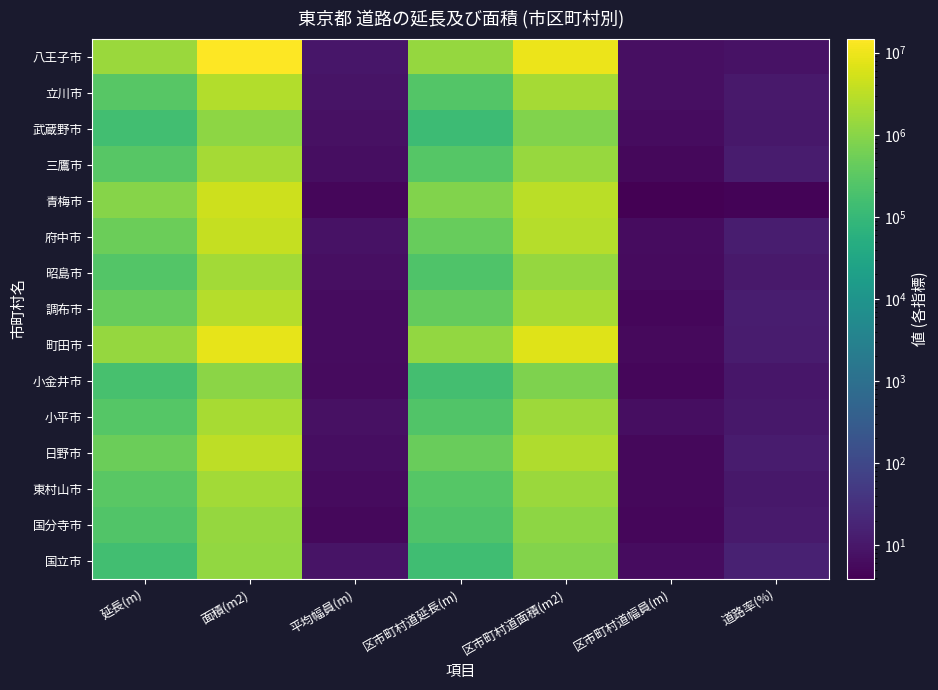

Which category has the lowest value across all series?

区市町村道幅員(m)